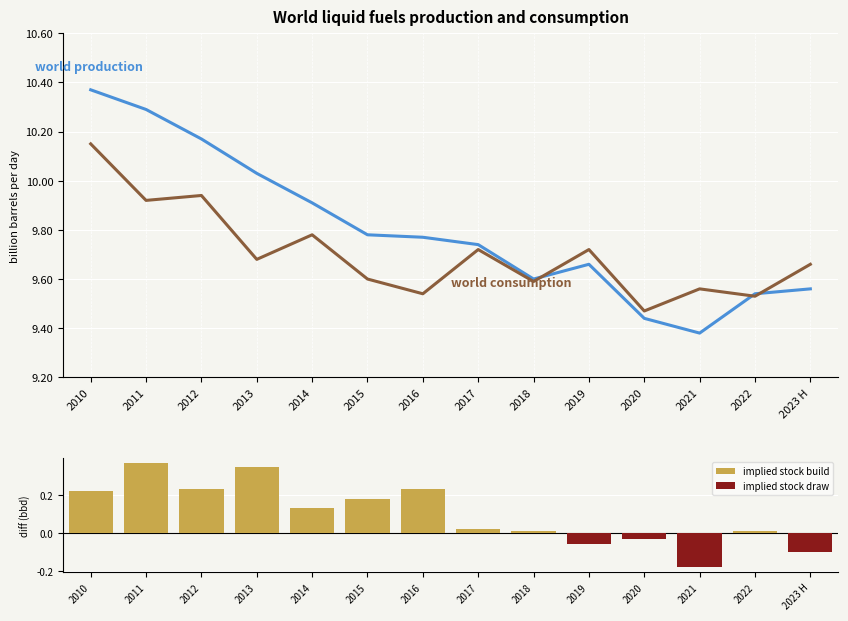

True or false: implied stock draw has a value of -0.1 at 2023 H.

True